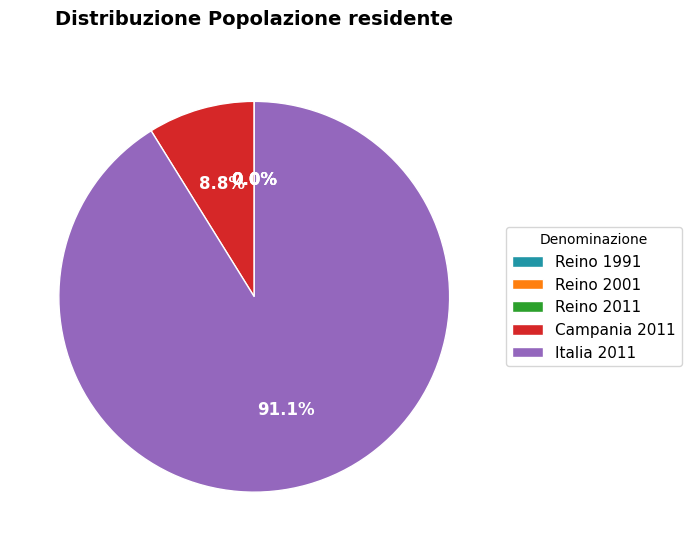

Which category accounts for the majority?

Italia 2011